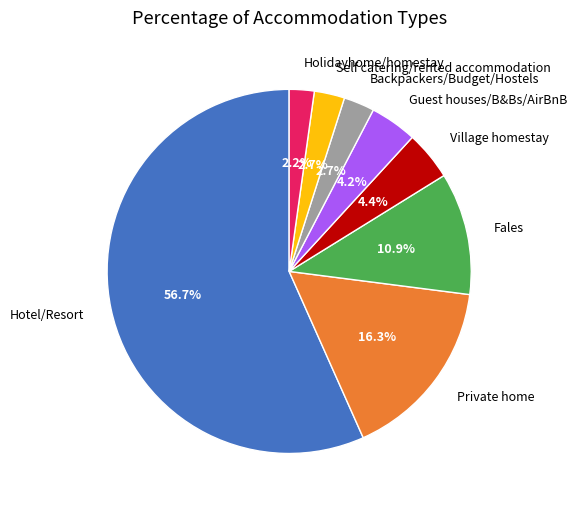

To the nearest percent, what percentage of the pie is Private home?

16%